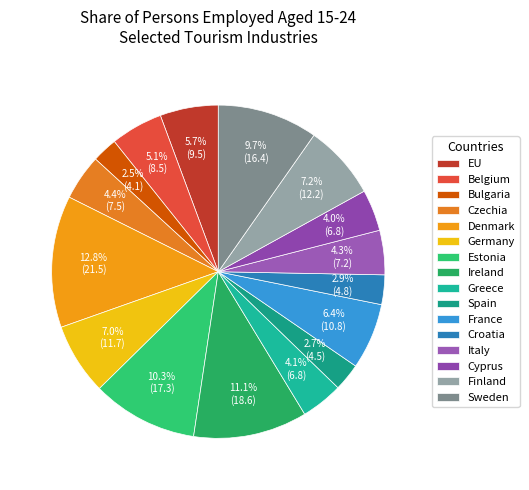

Which has a higher value, France or Greece?

France